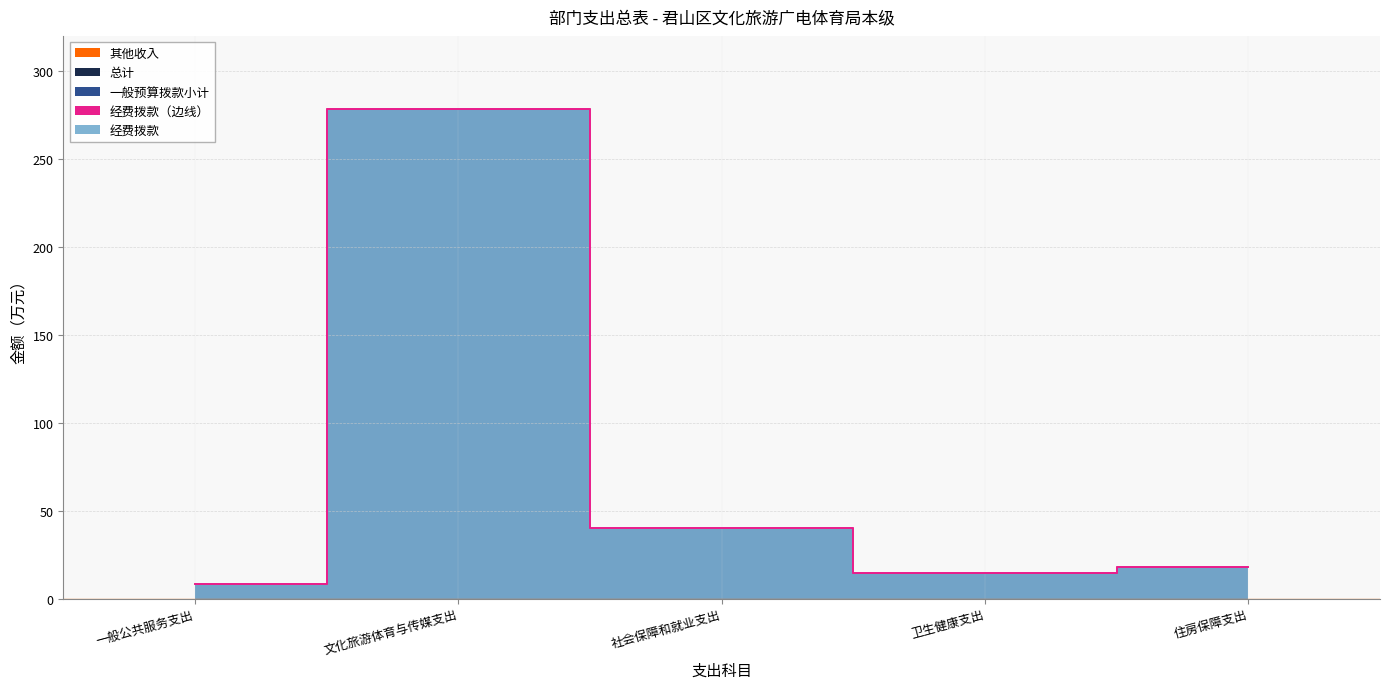

At which label does 总计 first exceed 17?

文化旅游体育与传媒支出